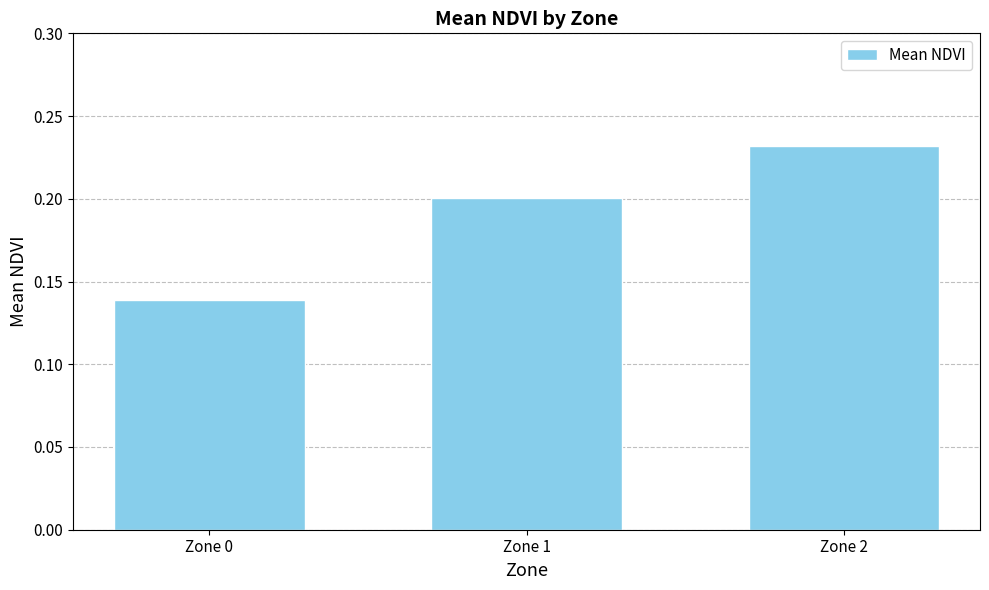

What is the sum of all values?

0.6